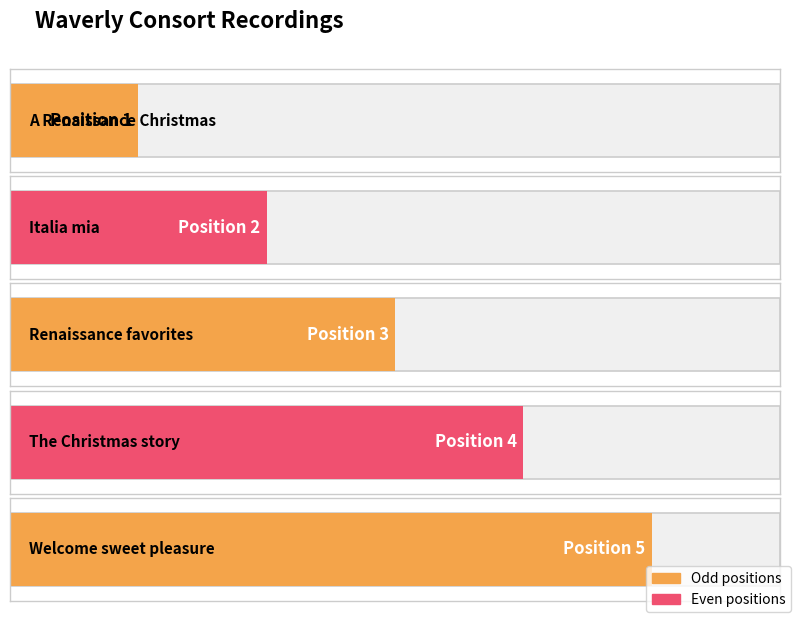

What value does the data have at Renaissance favorites?

3